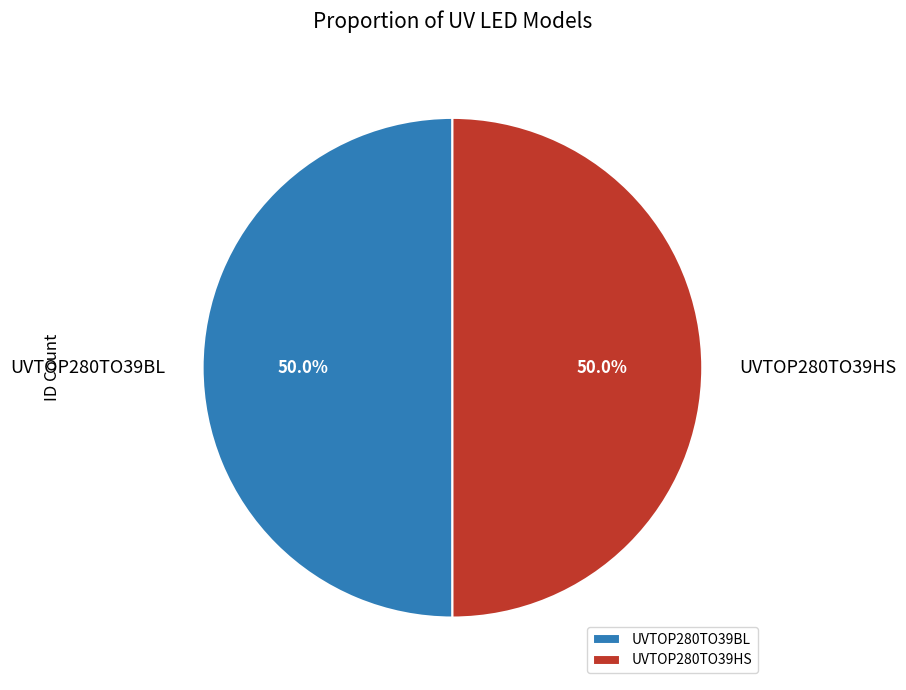

To the nearest percent, what percentage of the pie is UVTOP280TO39BL?

50%